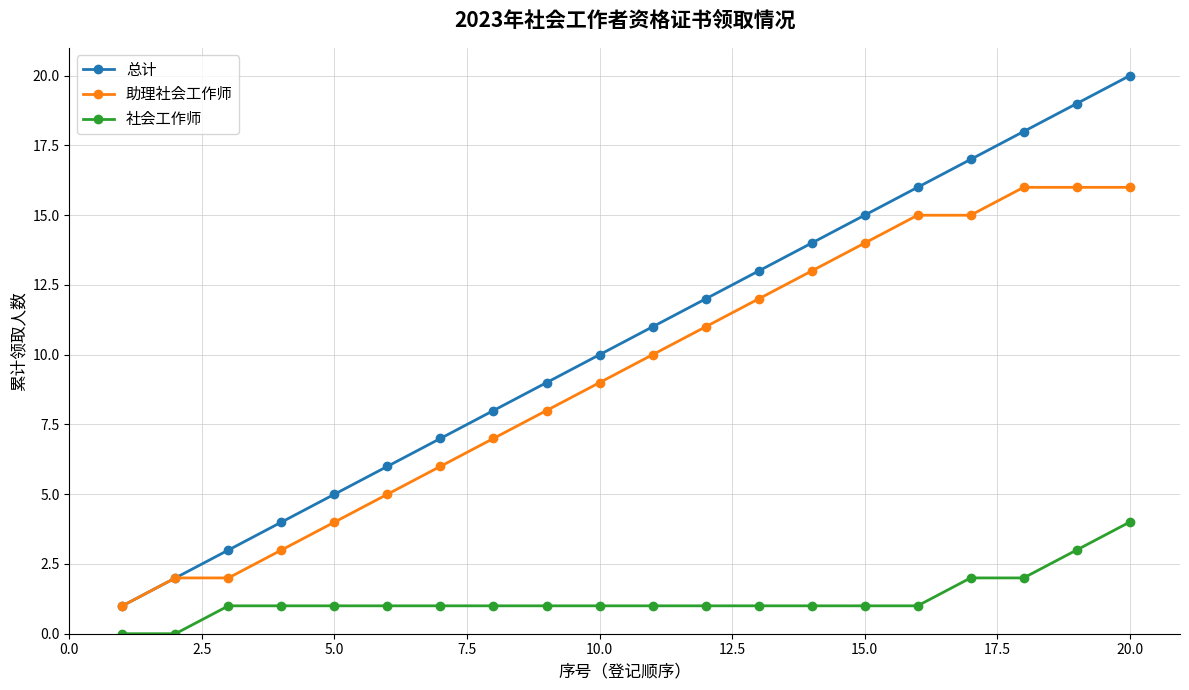

True or false: 总计 and 社会工作师 cross at least once.

False